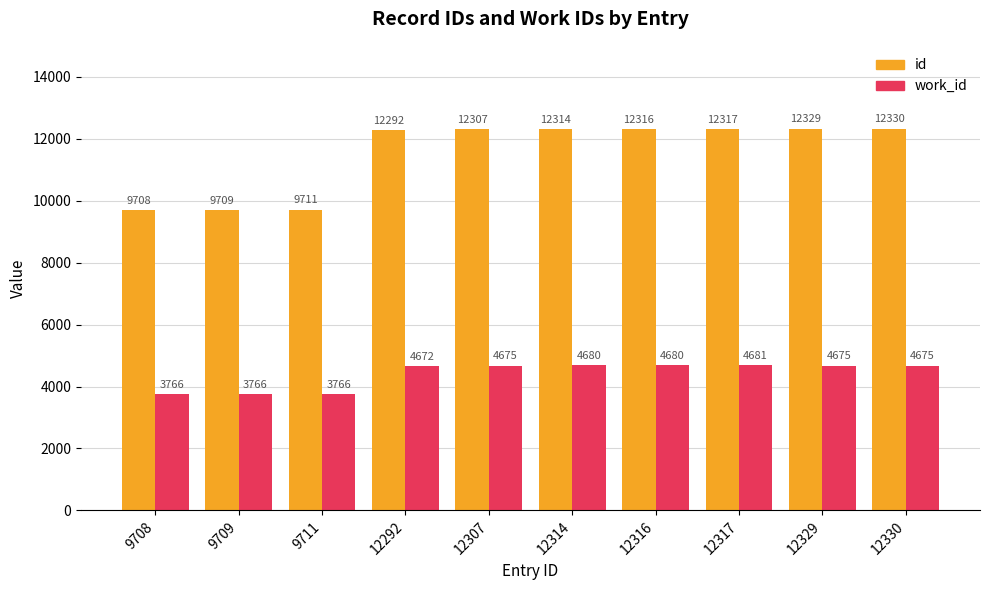

Rank the series by their maximum value, from highest to lowest.

id, work_id